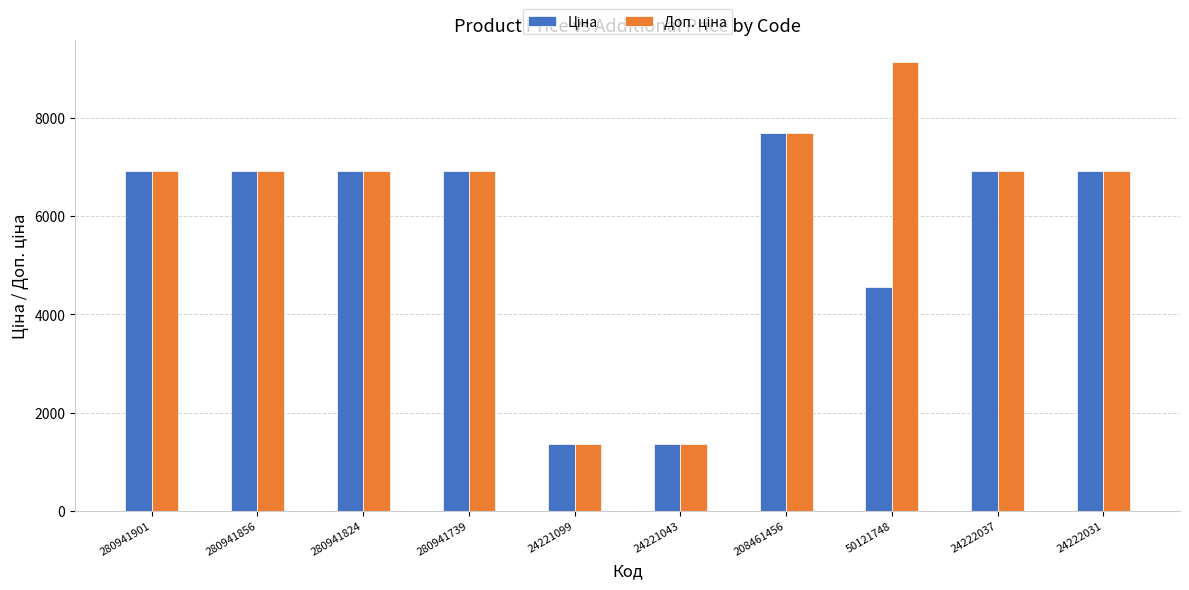

What position from the right is 24221099?

6